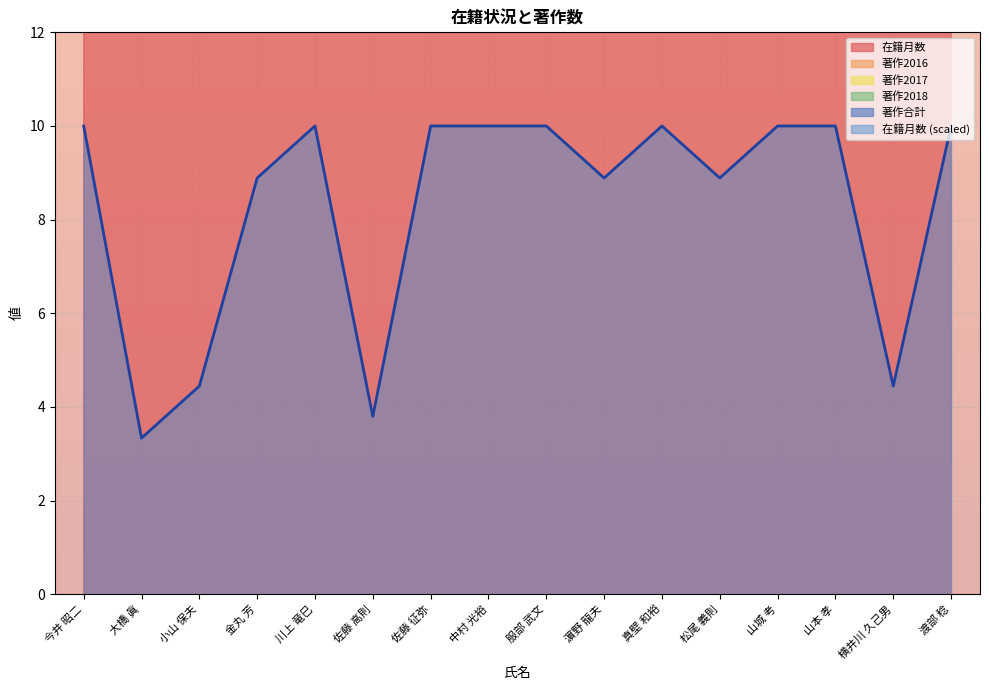

Which has a higher value, 渡部 稔 or 山城 考?

渡部 稔